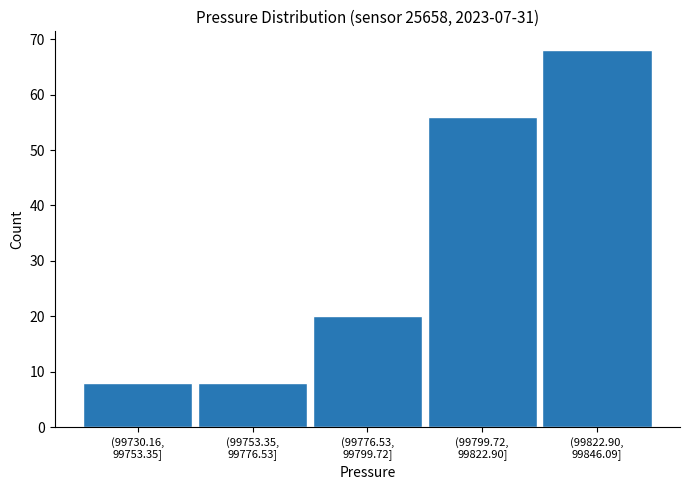

Reading left to right, transcribe all the data shown in this chart.

8	8	20	56	68